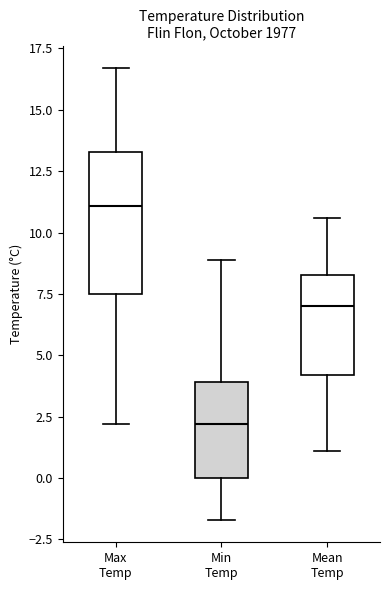

Where is the upper edge of the box for Max Temp on the y-axis? The values are not printed on the chart, so give them approximately, as read against the axis.

13.5